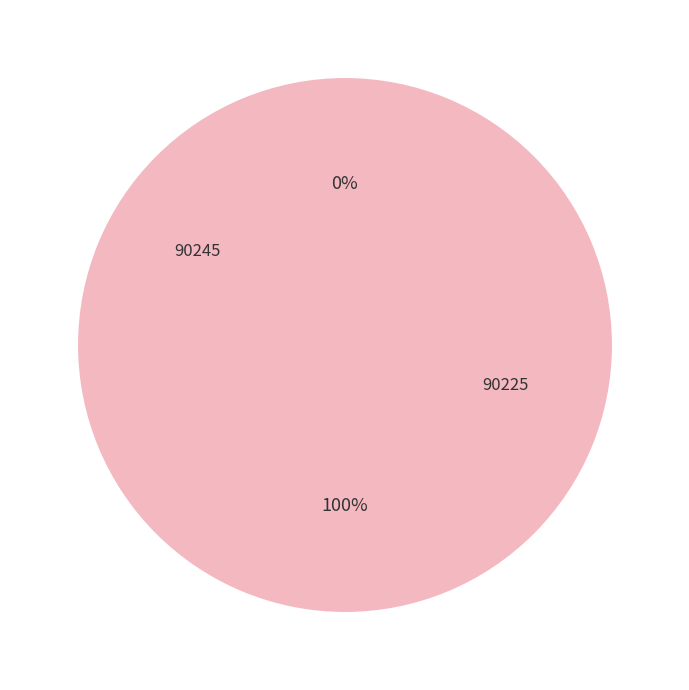

Count the number of slices in the pie.

2